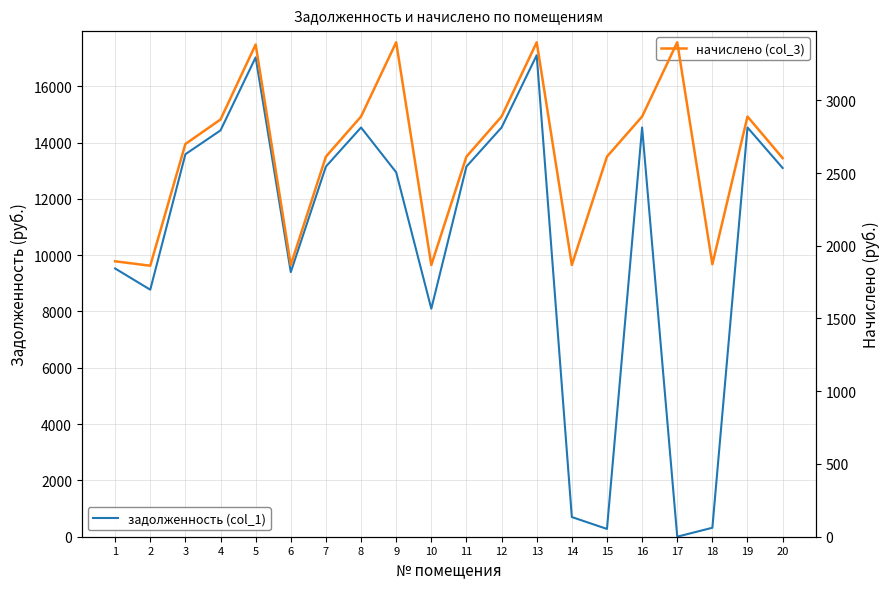

Reading left to right, transcribe all the data shown in this chart.

задолженность (col_1): 1=9527.3	2=8773.2	3=13584.7	4=14432.2	5=17025.8	6=9398.9	7=13148.2	8=14534.9	9=12942.9	10=8098.9	11=13148.2	12=14534.9	13=17102.9	14=698.9	15=276.5	16=14534.9	17=1.3	18=318.5	19=14534.9	20=13096.8
начислено (col_3): 1=1893.2	2=1862.6	3=2699.5	4=2867.8	5=3383.3	6=1867.7	7=2612.7	8=2888.3	9=3398.6	10=1867.7	11=2612.7	12=2888.3	13=3398.6	14=1867.7	15=2612.7	16=2888.3	17=3398.6	18=1872.8	19=2888.3	20=2602.5